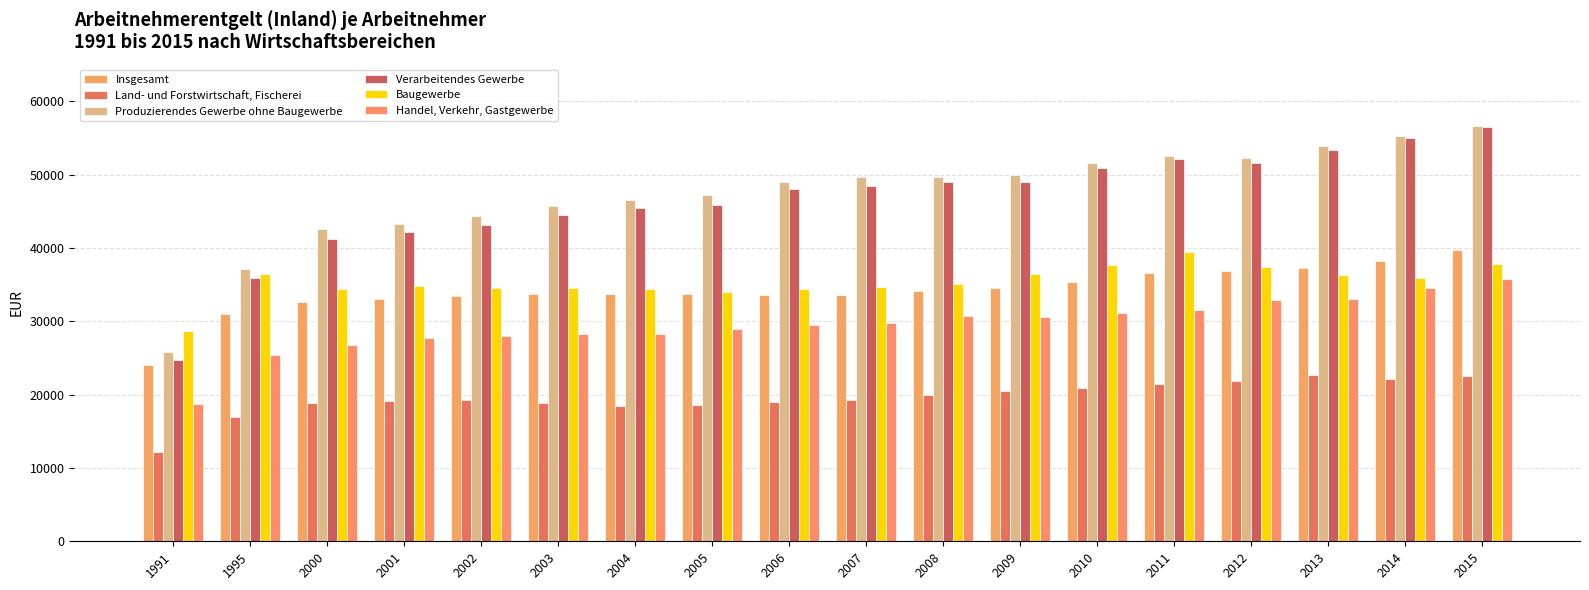

Where does the Land- und Forstwirtschaft, Fischerei series first go above 19325?

2008